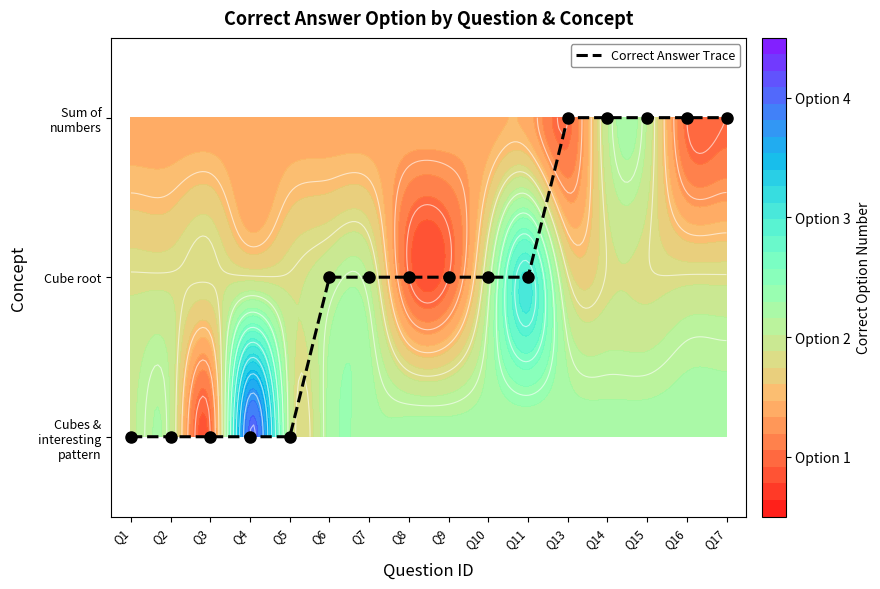

How many positive values are there?

11